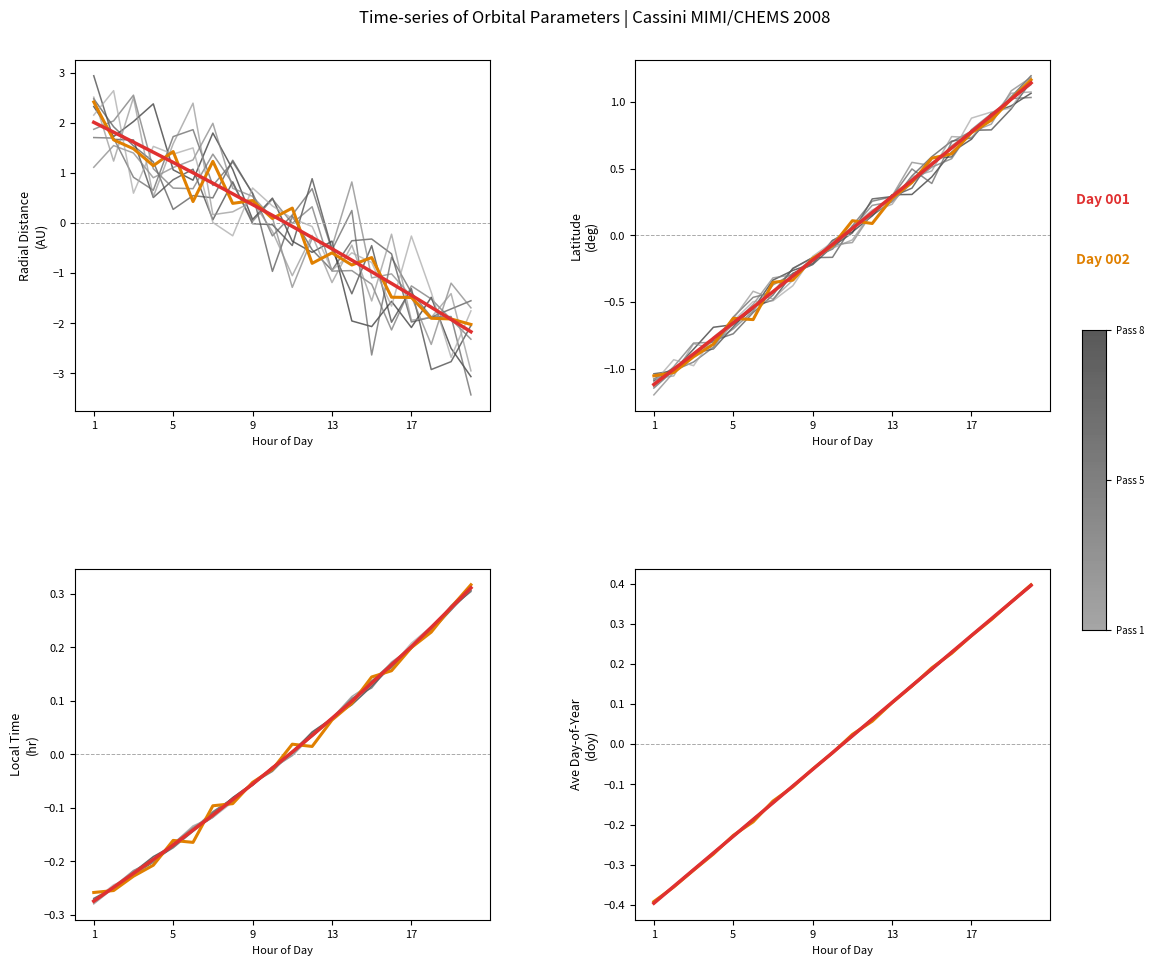

After their last crossing, which series has the higher values: Local_Time or Latitude?

Latitude